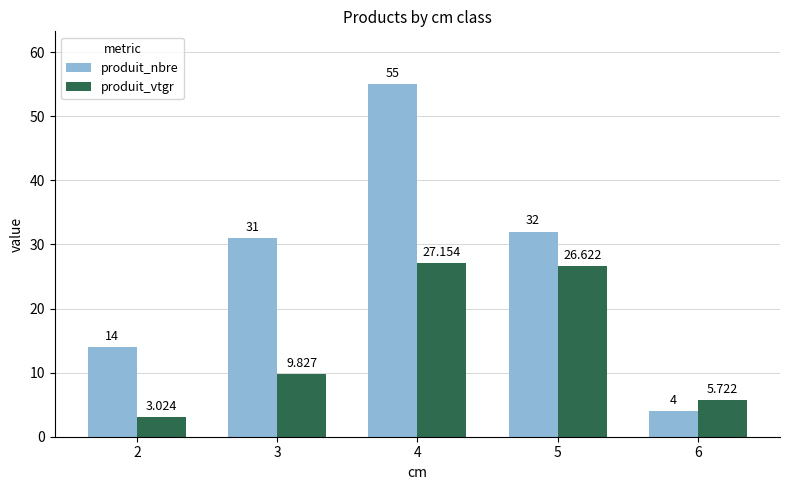

Which series changed the most between 2 and 6?

produit_nbre